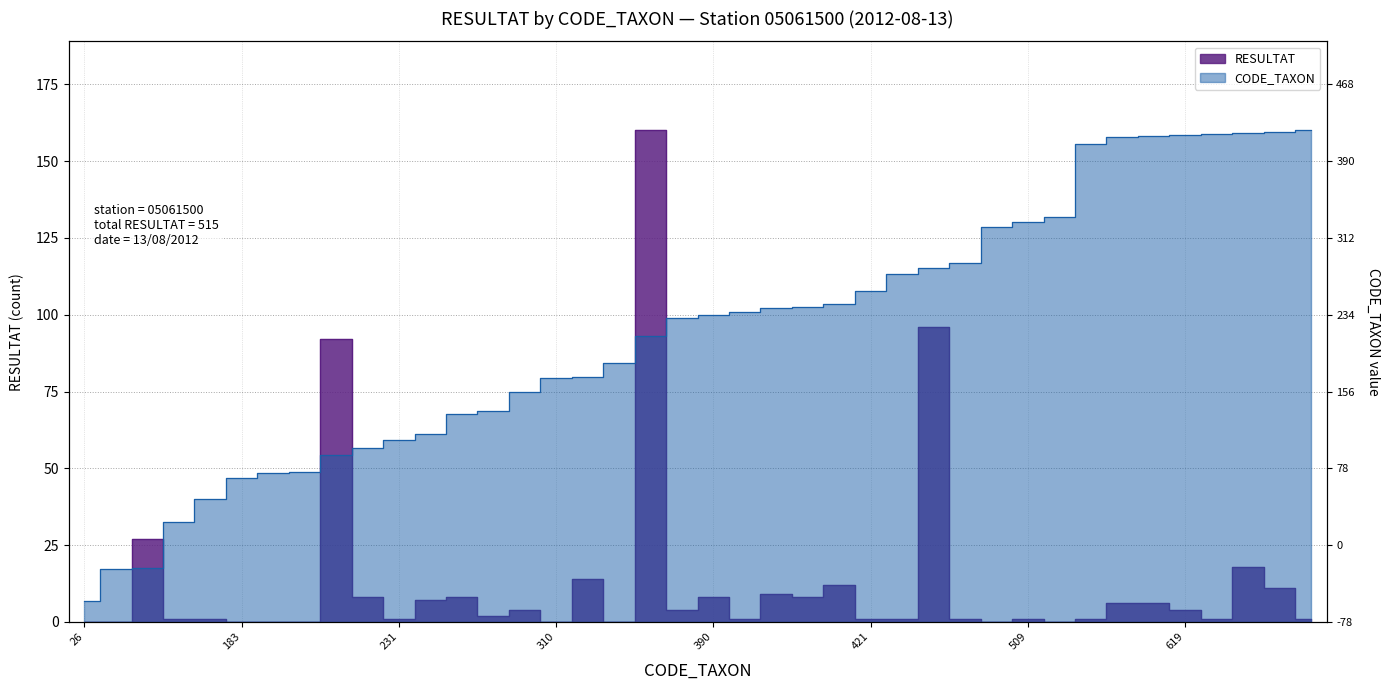

How many lines are shown in the chart?

2